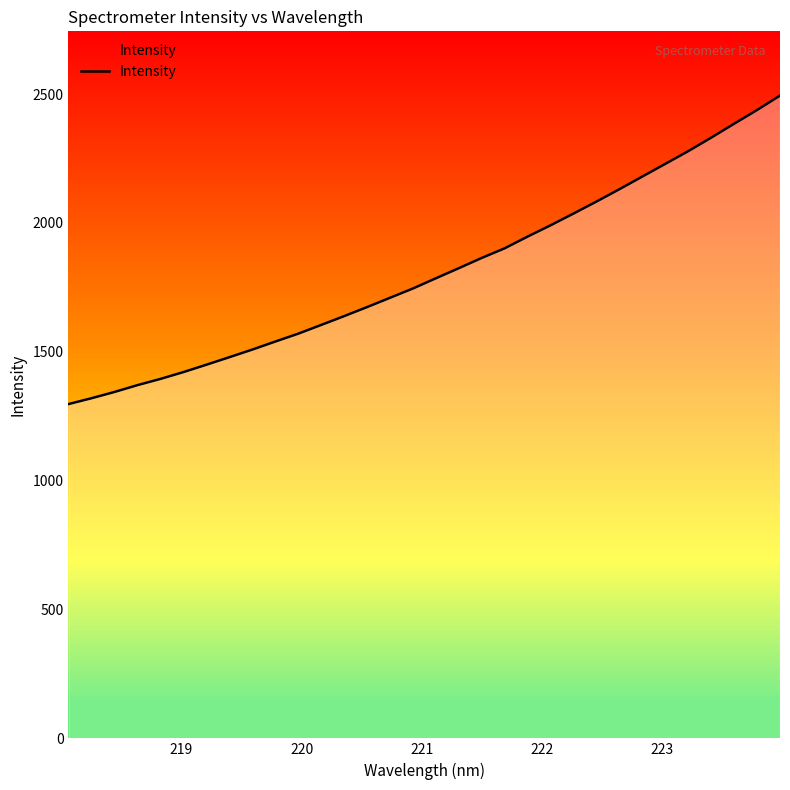

Reading left to right, list all the values displayed in this chart.

1297.1	1319.7	1344.0	1370.5	1394.7	1421.1	1449.7	1478.9	1508.5	1539.6	1570.2	1604.1	1638.3	1673.5	1709.5	1745.7	1785.4	1824.5	1864.3	1901.7	1947.3	1990.9	2036.6	2083.1	2131.0	2180.2	2229.3	2278.6	2330.9	2384.9	2438.2	2494.1